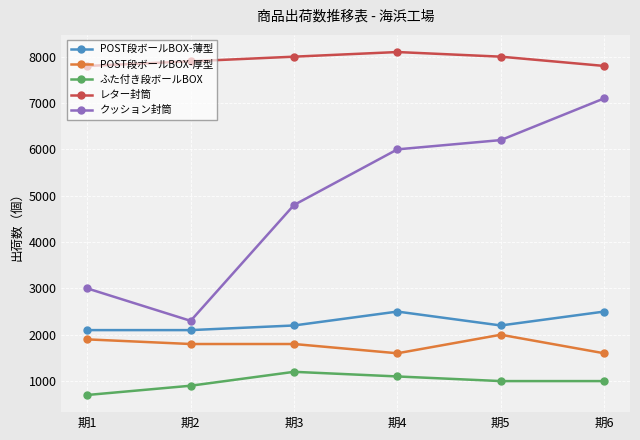

Count the number of data series in this chart.

5